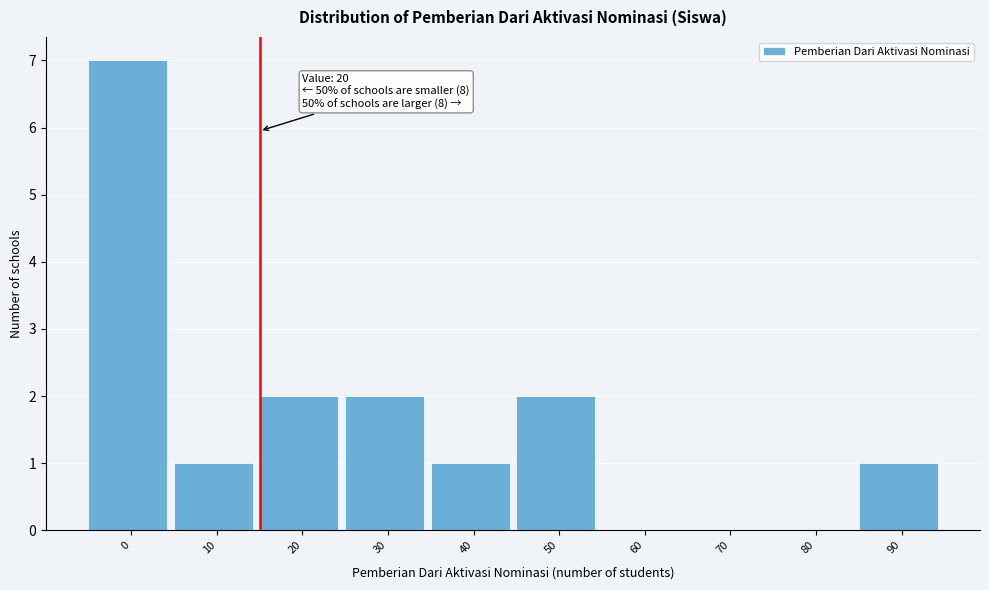

Reading left to right, what are all the values shown in this chart?

0=7	10=1	20=2	30=2	40=1	50=2	60=0	70=0	80=0	90=1